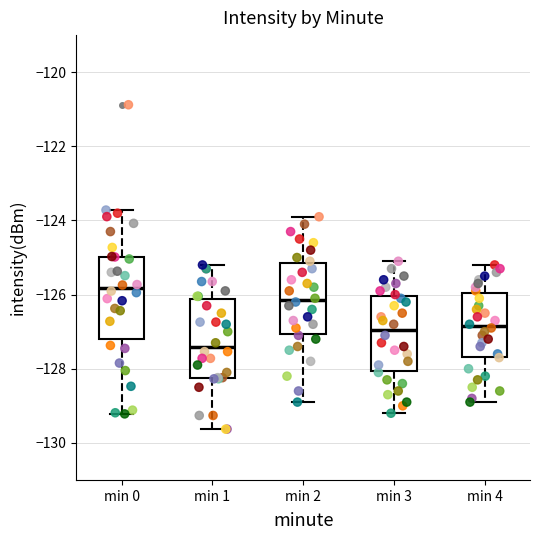

Reading left to right, transcribe this box plot: for each box, give where its median line is, the range the box spans, and where its two whiskers end, as read against the y-axis. The values are not printed on the chart, so give them approximately, as read against the axis.

min 0: median -125.8, box -127.2 to -125.0, whiskers -129.2 to -123.8
min 1: median -127.4, box -128.2 to -126.2, whiskers -129.6 to -125.2
min 2: median -126.2, box -127.0 to -125.2, whiskers -128.8 to -123.8
min 3: median -127.0, box -128.0 to -126.0, whiskers -129.2 to -125.0
min 4: median -126.8, box -127.6 to -126.0, whiskers -128.8 to -125.2